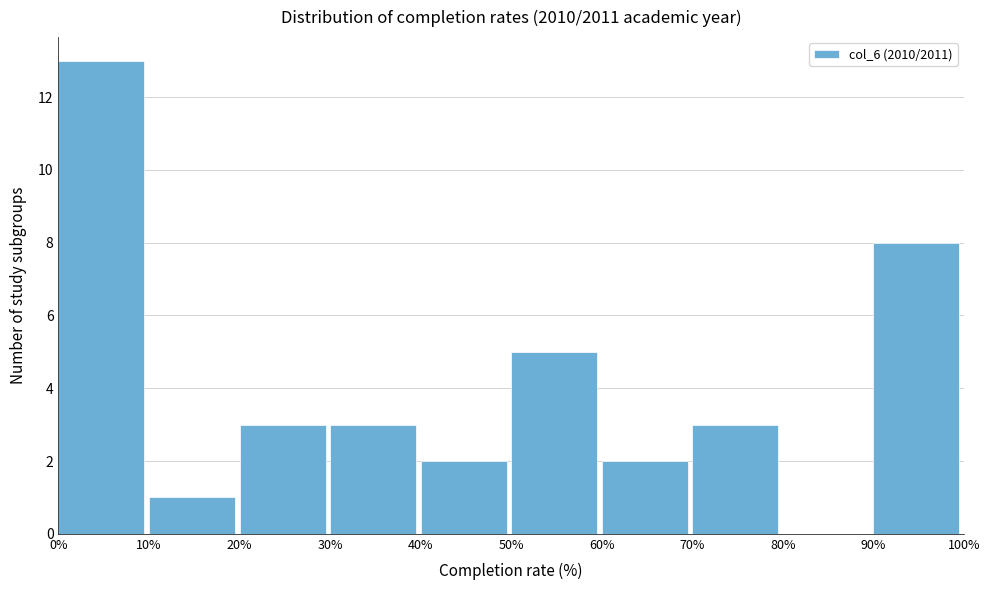

Reading left to right, transcribe this chart: for each bar, give the range it covers on the x-axis and its height. The values are not printed on the chart, so give them approximately, as read against the axis.

0% to 10%: 13
10% to 20%: 1
20% to 30%: 3
30% to 40%: 3
40% to 50%: 2
50% to 60%: 5
60% to 70%: 2
70% to 80%: 3
80% to 90%: 0
90% to 100%: 8